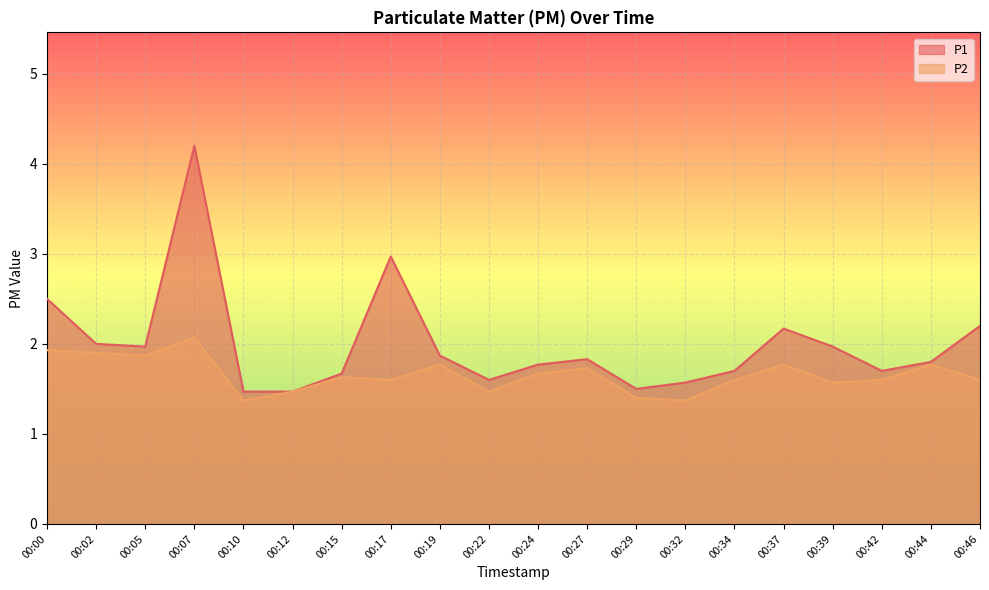

What are all the series names shown in the legend?

P1, P2